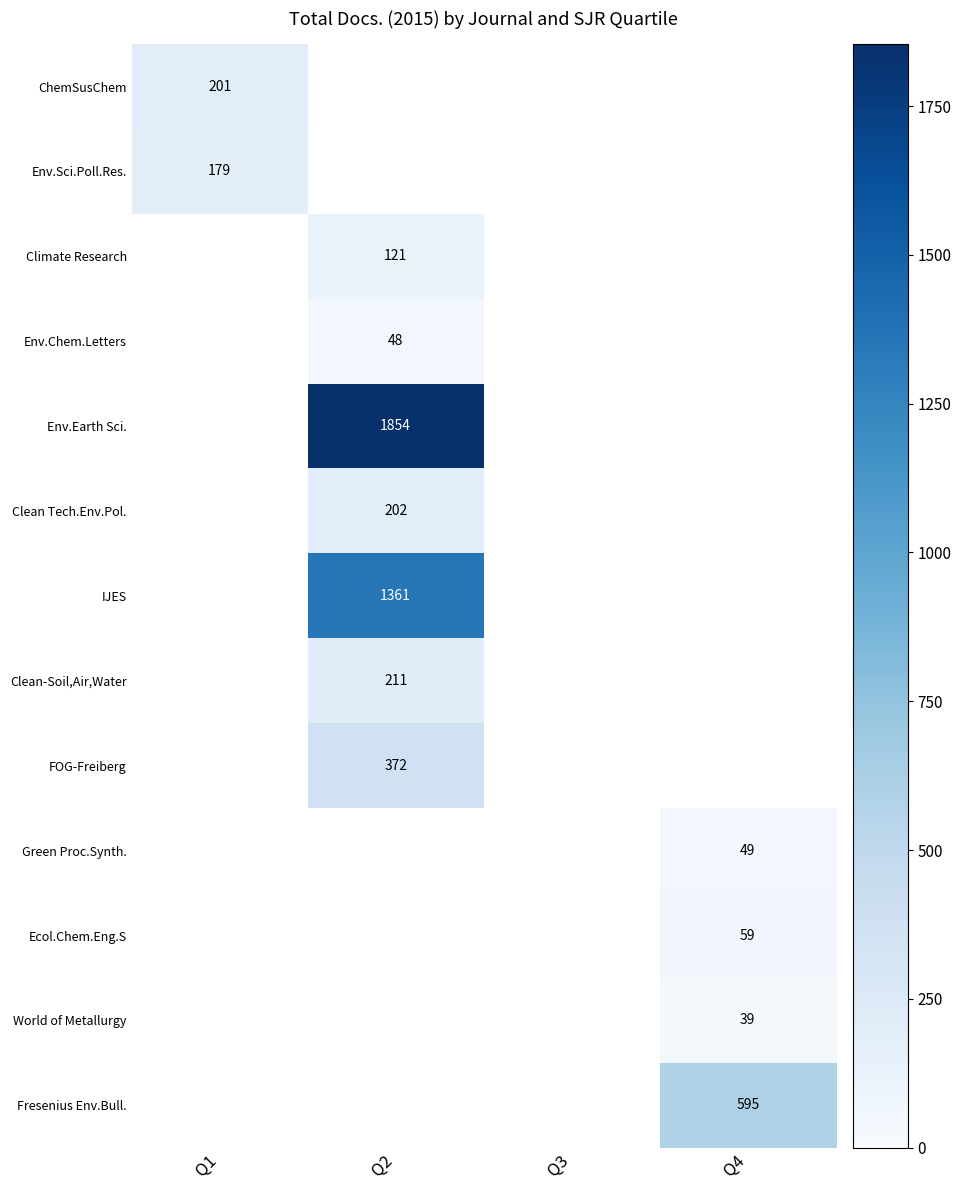

Is the value of Env.Sci.Poll.Res. at Q4 greater than the value of Env.Chem.Letters at Q4?

No